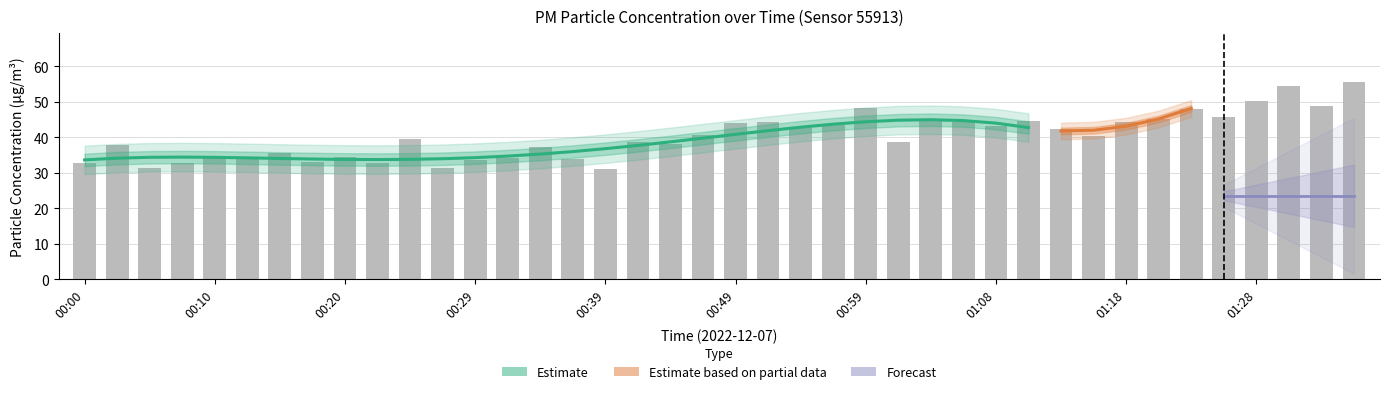

Count the number of values greater than 40.

20